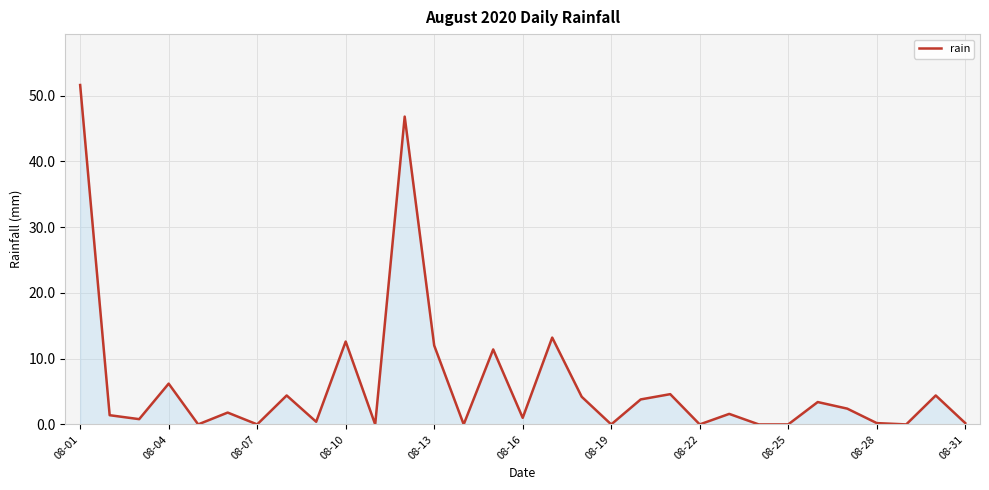

What is the difference between the maximum and minimum values?

51.6